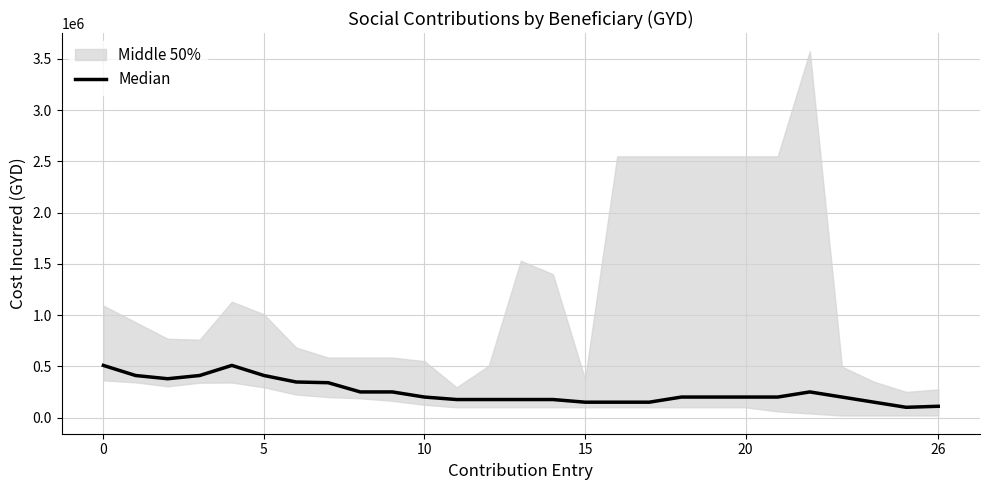

The chart shows a value of 335852 at 20. True or false?

False